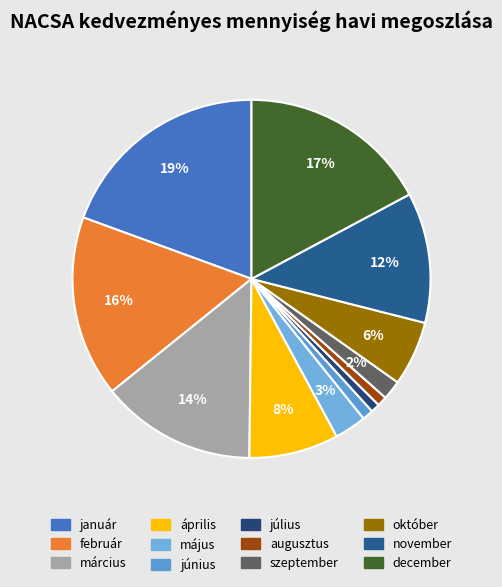

Count the number of slices in the pie.

12